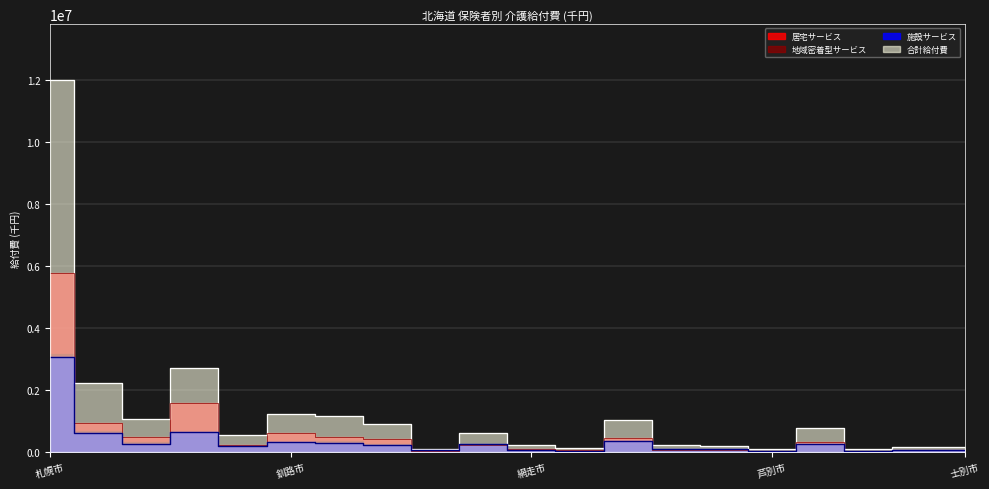

True or false: 施設サービス and 地域密着型サービス cross at least once.

False